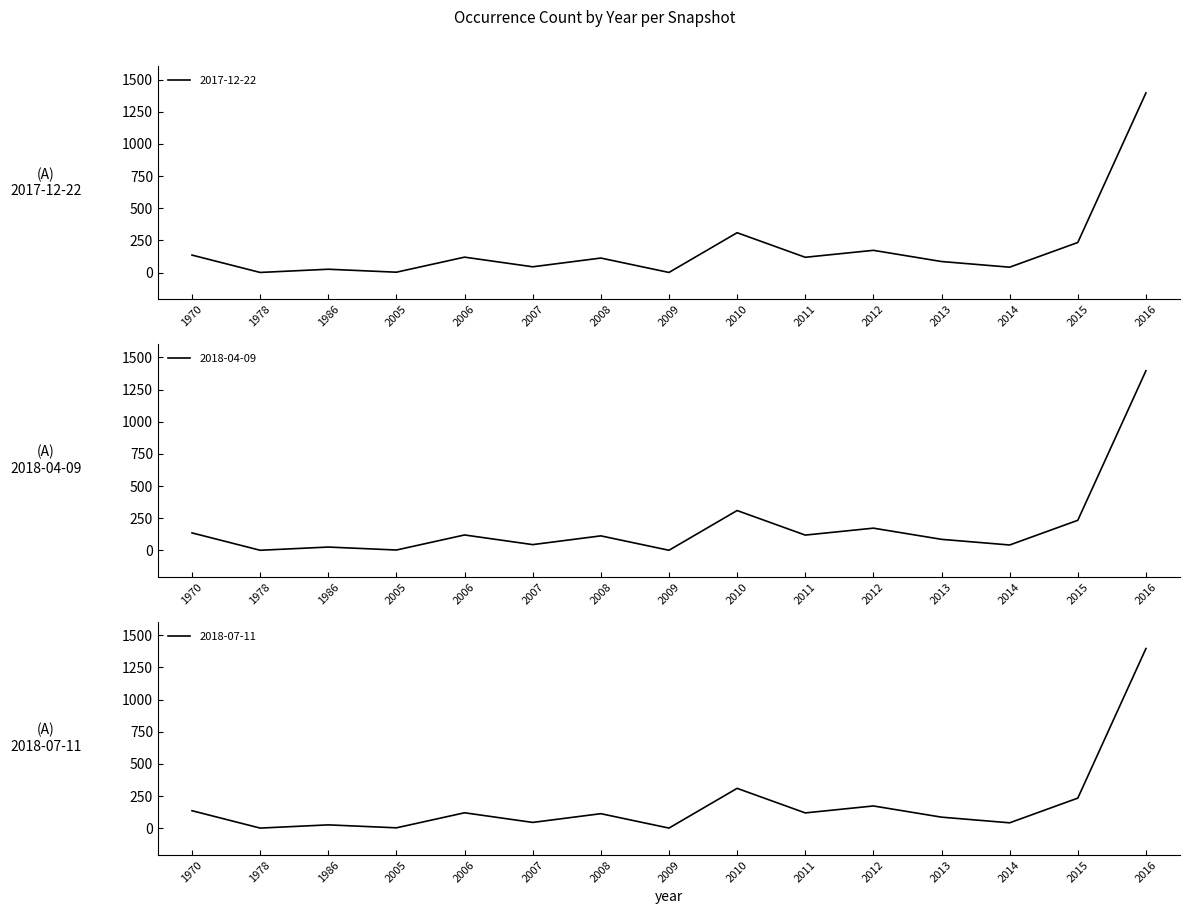

What is the value of the 2017-12-22 point at the 7th from the left?

113